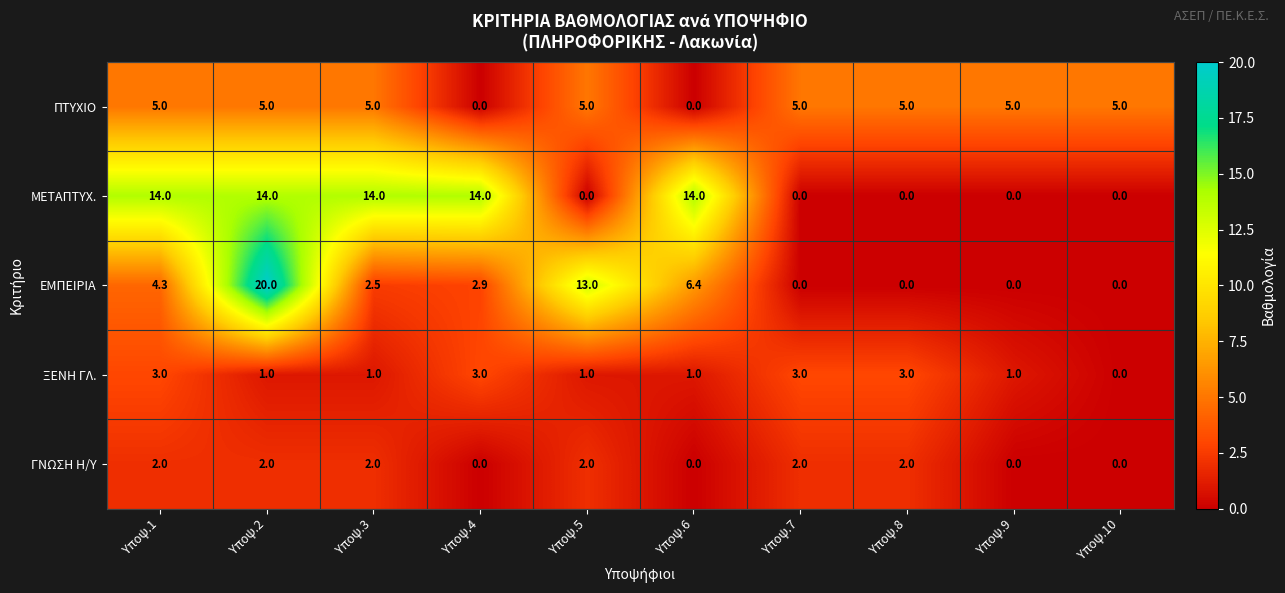

What is the difference between the maximum and minimum values in the ΞΕΝΗ ΓΛ. series?

3.0